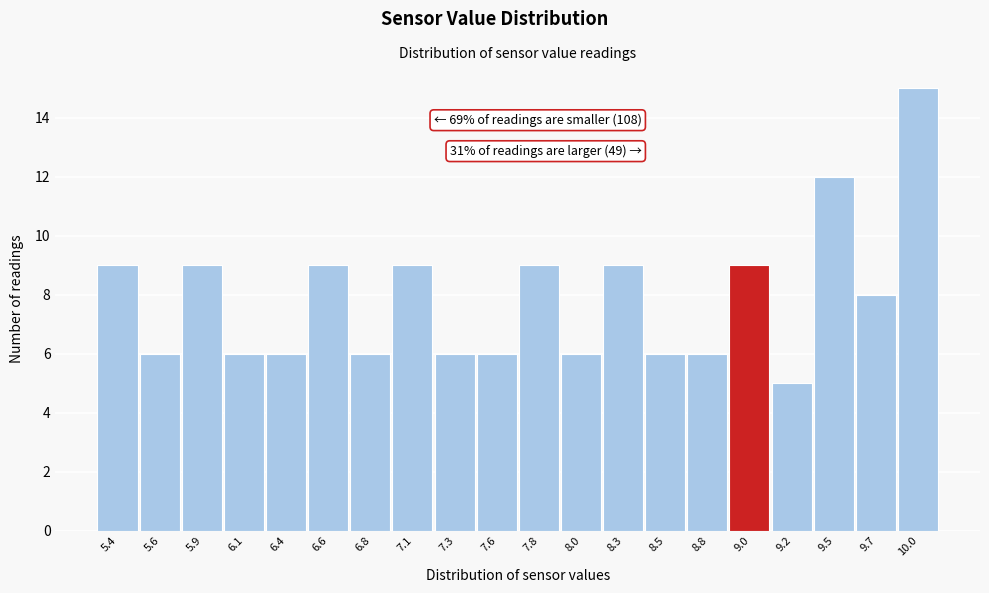

Reading left to right, what are all the values shown in this chart?

9	6	9	6	6	9	6	9	6	6	9	6	9	6	6	9	5	12	8	15